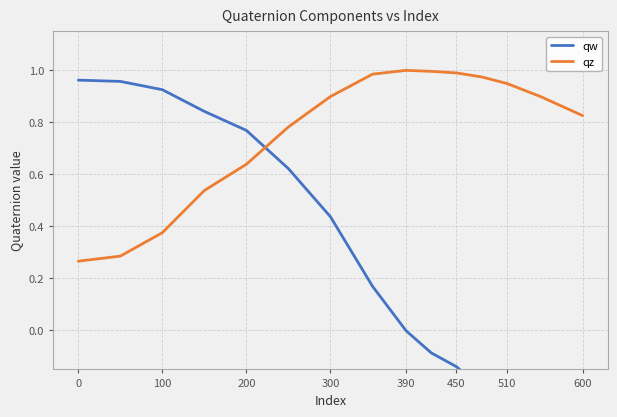

How many positive values does the qw series have?

8